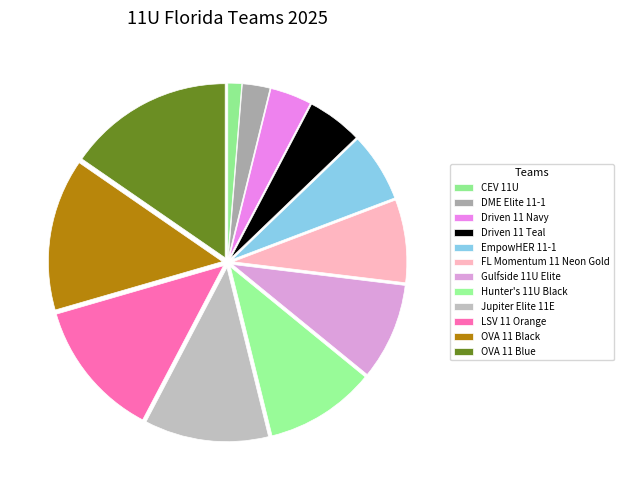

To the nearest percent, what is the difference between the largest and smallest slice percentages?

14%